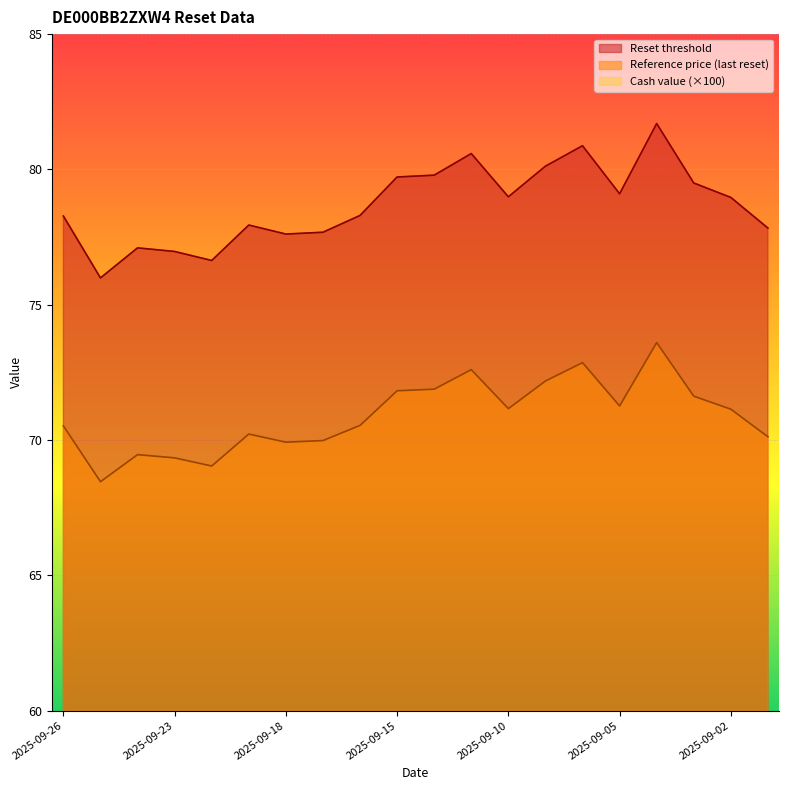

True or false: Reference price (last reset) and Cash value intersect in this chart.

False